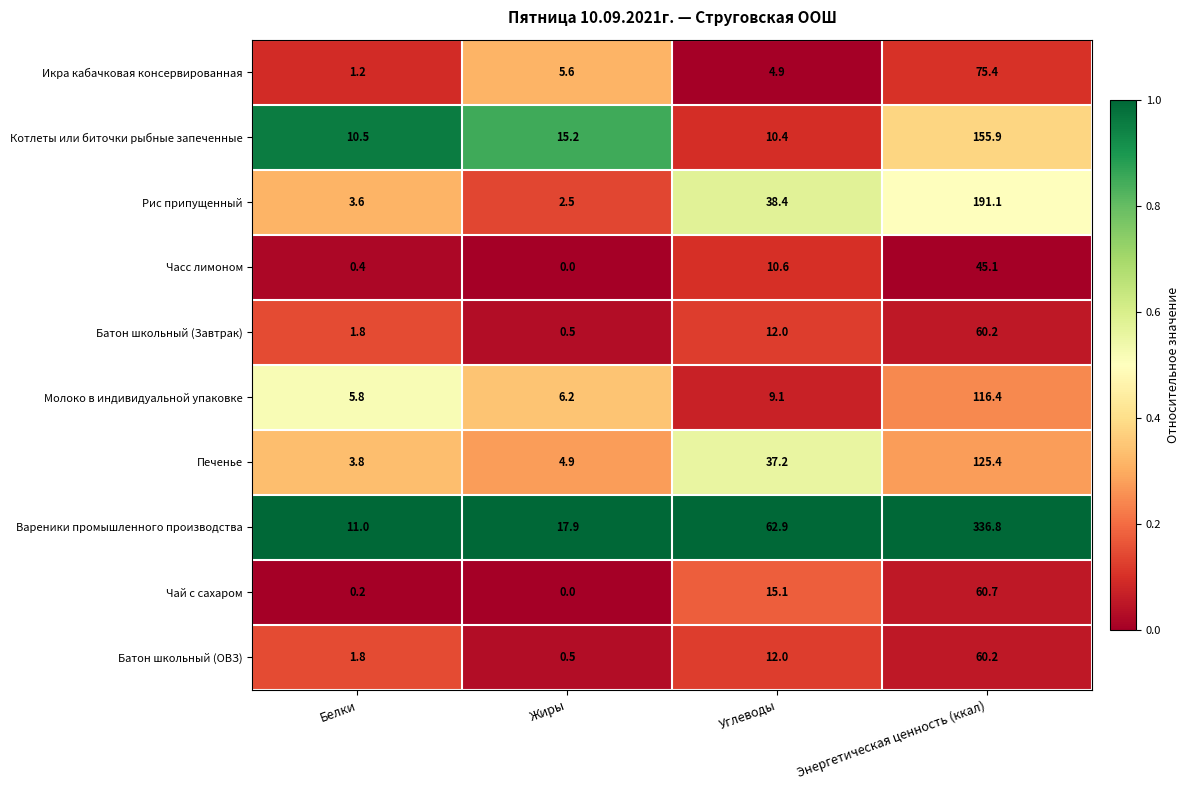

What is the total value across all series at Углеводы?

212.6